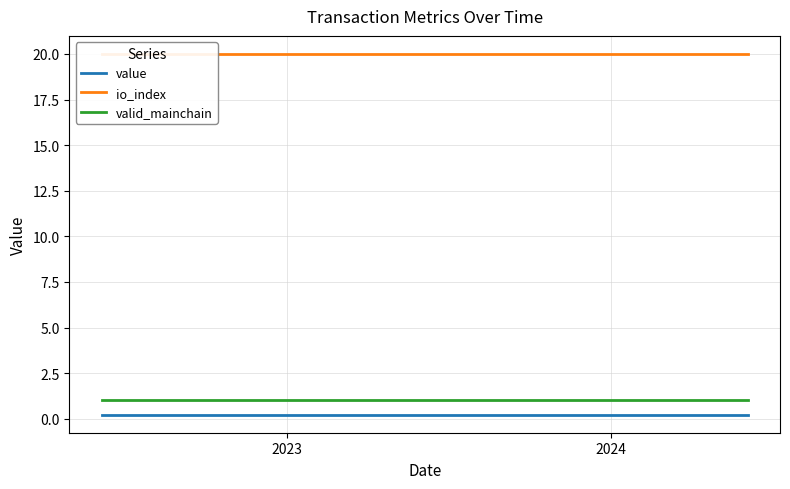

What is the average value of the io_index series?

20.0